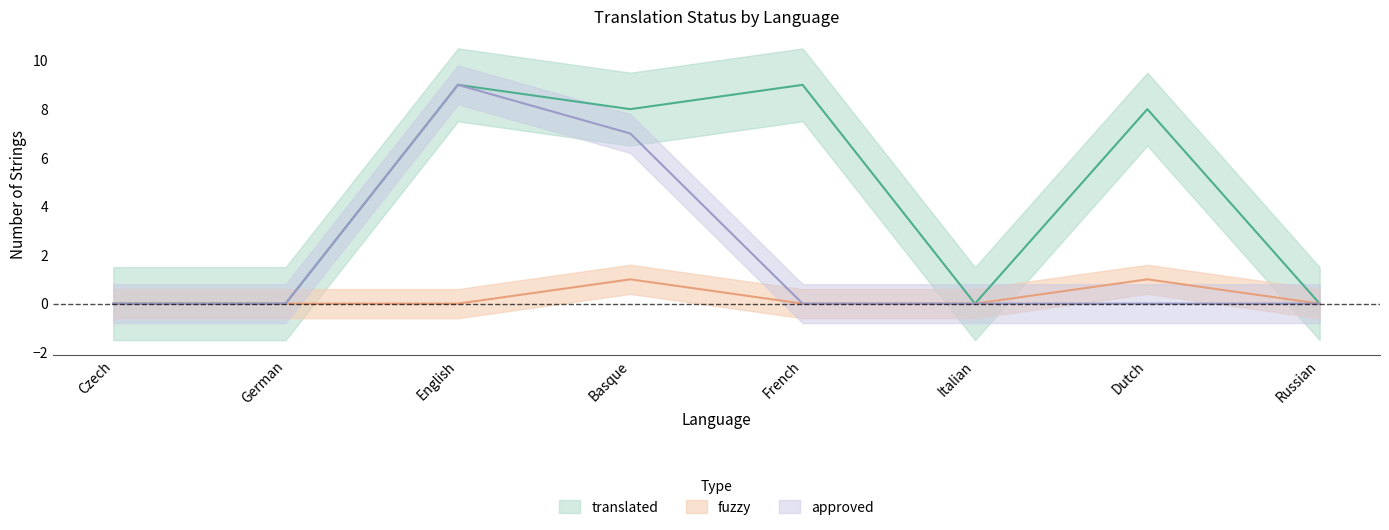

What is the total value across all series at Basque?

16